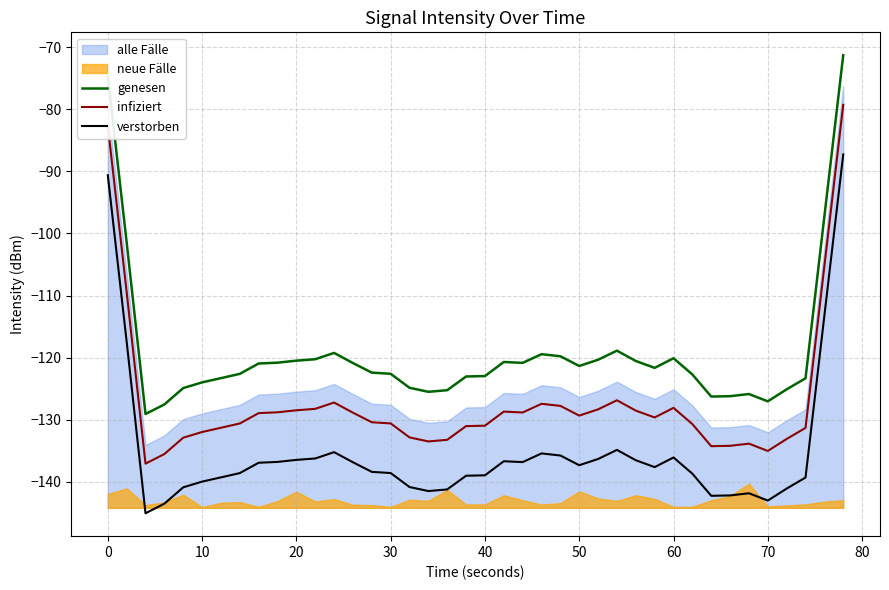

True or false: verstorben and infiziert cross at least once.

False